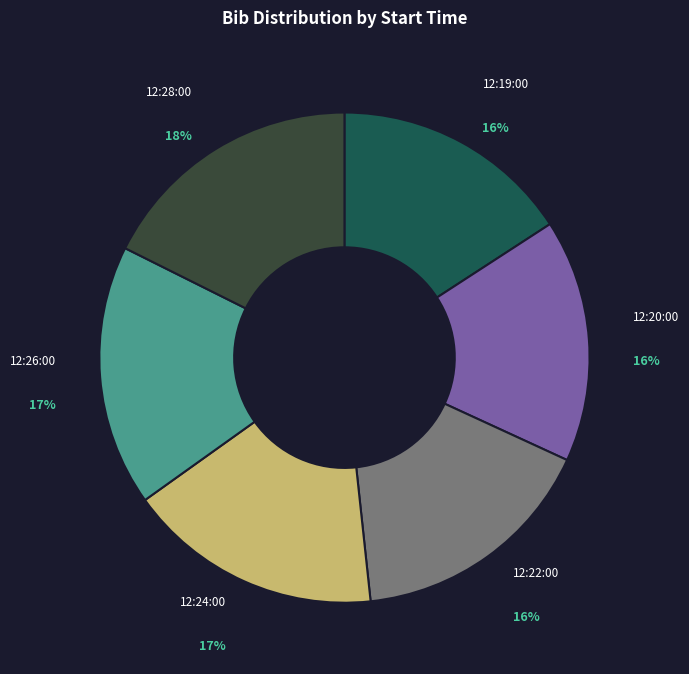

Is there any slice that represents more than half of the pie?

No